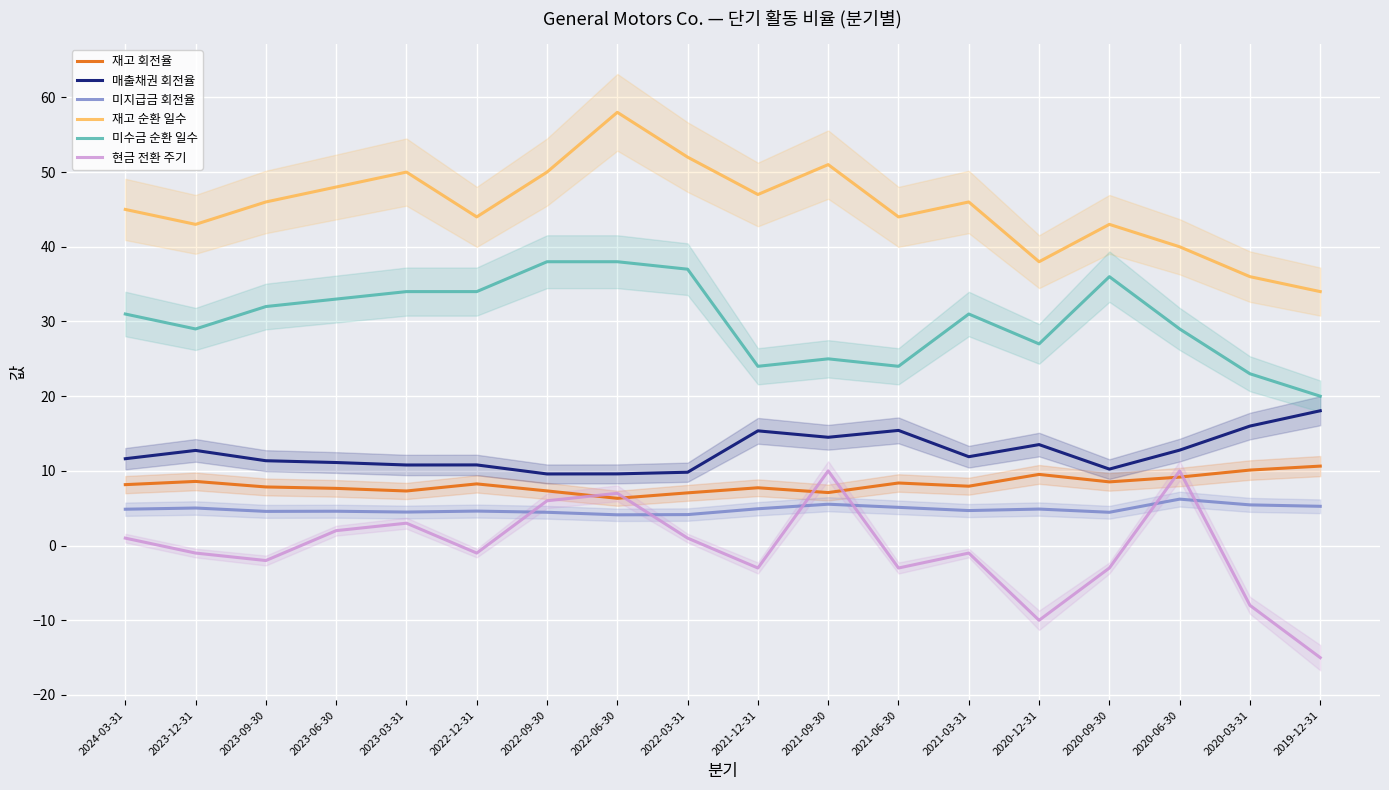

Reading left to right, list all the values displayed in this chart.

재고 회전율: 8.2	8.6	7.8	7.7	7.3	8.3	7.3	6.3	7.1	7.7	7.1	8.4	8.0	9.5	8.5	9.2	10.1	10.6
매출채권 회전율: 11.6	12.7	11.4	11.1	10.8	10.8	9.6	9.6	9.8	15.4	14.5	15.4	11.9	13.5	10.2	12.8	16.0	18.1
미지급금 회전율: 4.9	5.0	4.6	4.6	4.5	4.6	4.5	4.1	4.2	4.9	5.5	5.1	4.7	4.9	4.5	6.2	5.5	5.3
재고 순환 일수: 45.0	43.0	46.0	48.0	50.0	44.0	50.0	58.0	52.0	47.0	51.0	44.0	46.0	38.0	43.0	40.0	36.0	34.0
미수금 순환 일수: 31.0	29.0	32.0	33.0	34.0	34.0	38.0	38.0	37.0	24.0	25.0	24.0	31.0	27.0	36.0	29.0	23.0	20.0
현금 전환 주기: 1.0	-1.0	-2.0	2.0	3.0	-1.0	6.0	7.0	1.0	-3.0	10.0	-3.0	-1.0	-10.0	-3.0	10.0	-8.0	-15.0